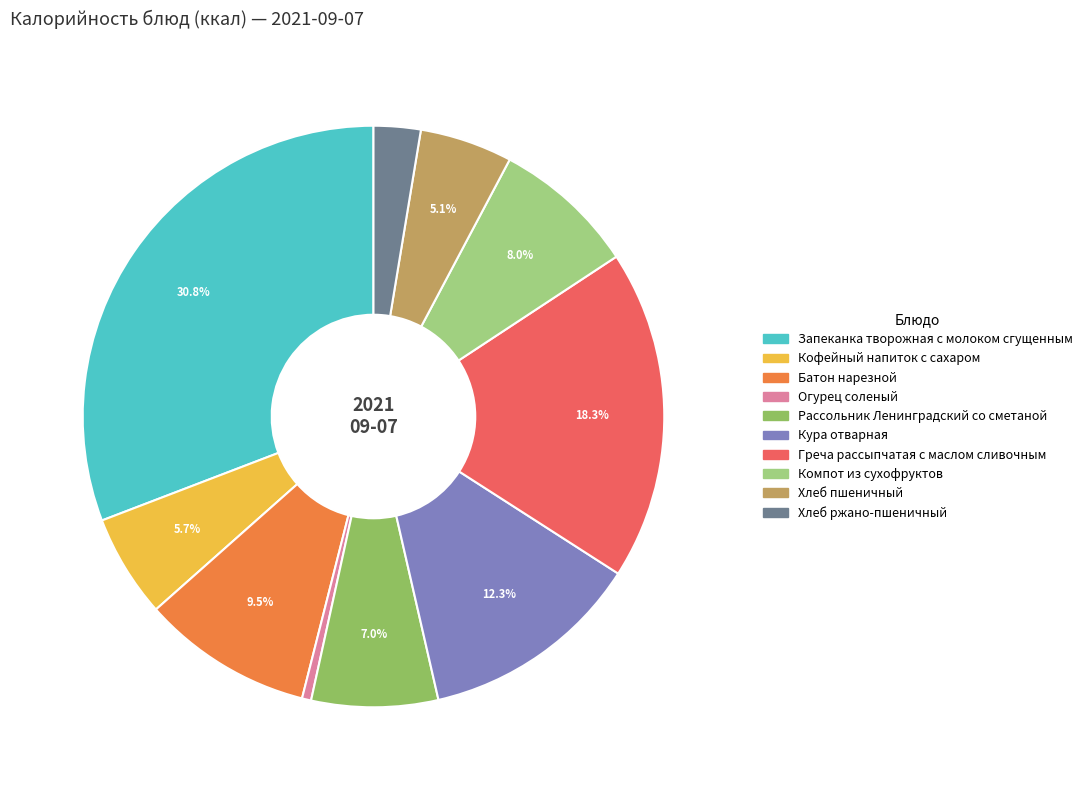

Which slice is the smallest?

Огурец соленый